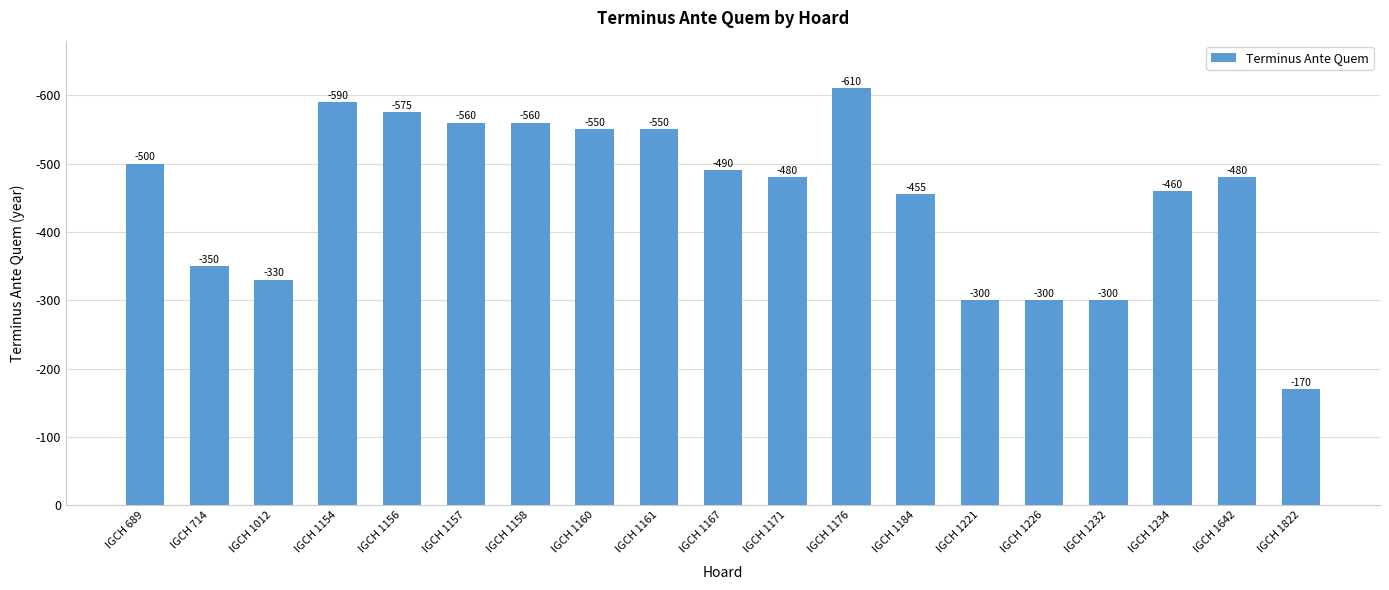

Which label corresponds to the smallest value in the chart?

IGCH 1822